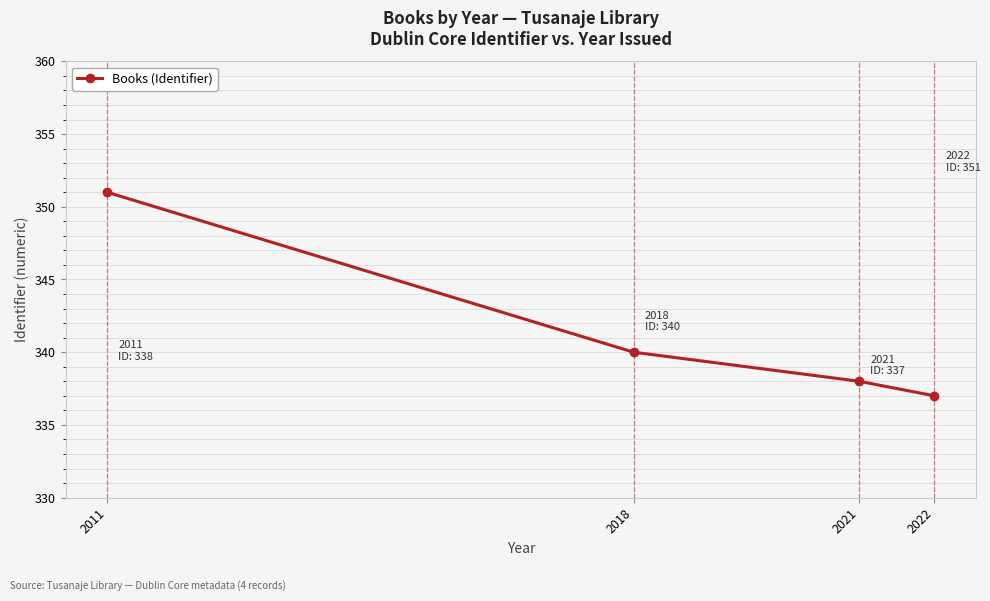

Is it true that the value at 2022 is 337?

True